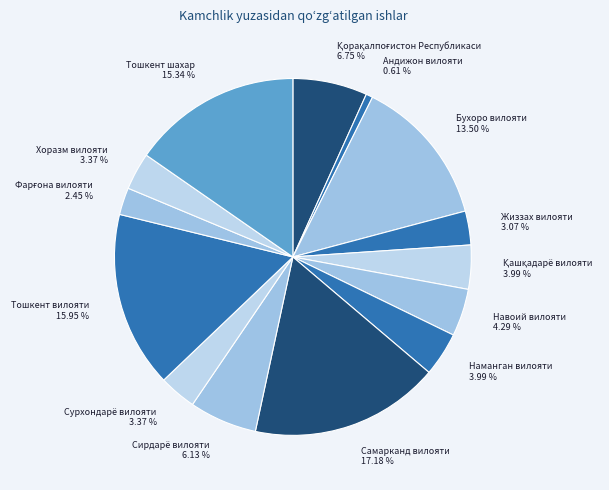

Which category has the smallest portion of the pie?

Андижон вилояти